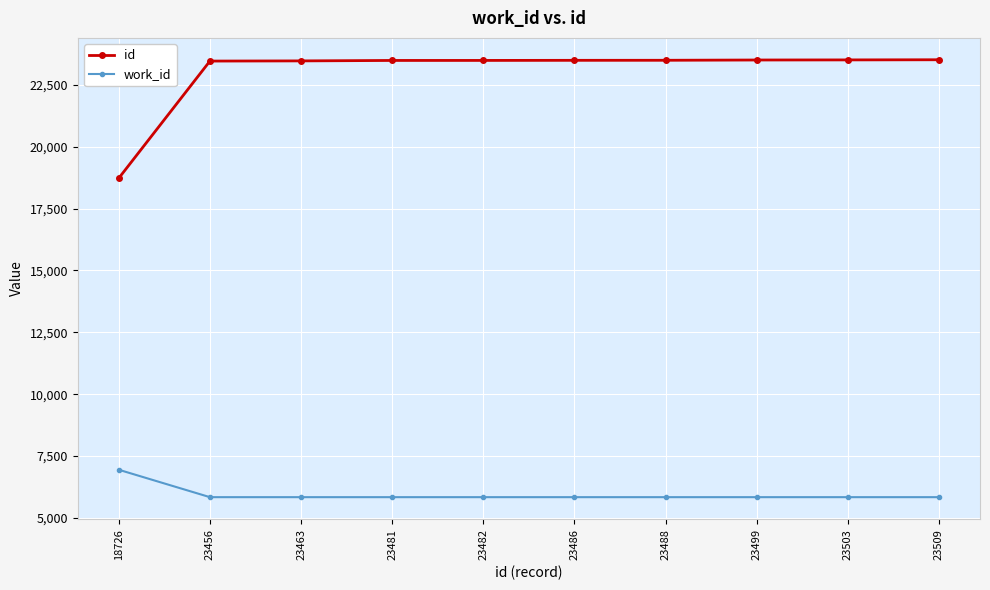

At how many categories does at least one series exceed 15277?

10